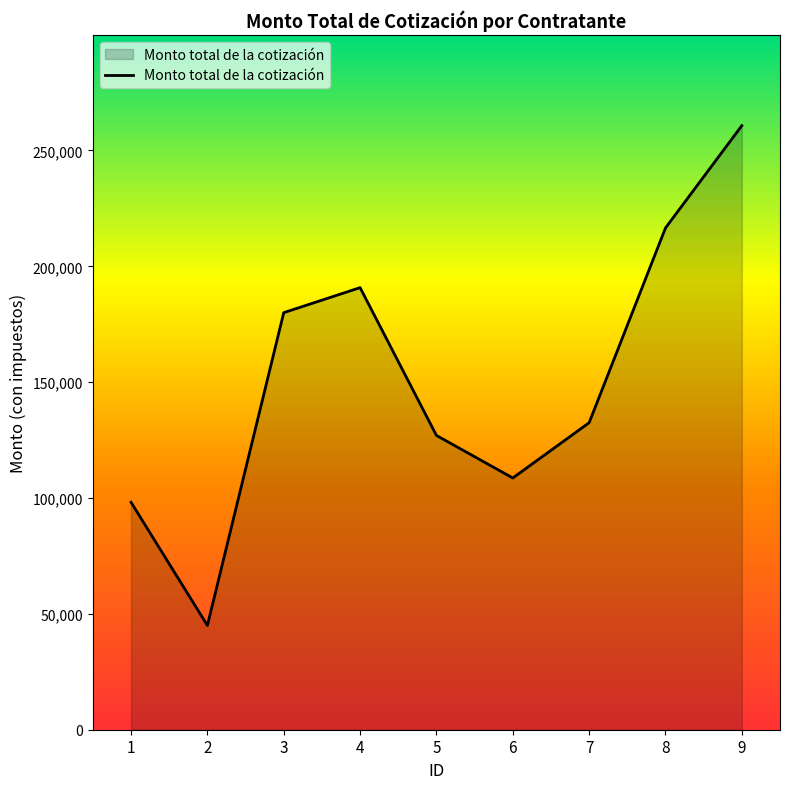

Reading right to left, list all the values displayed in this chart.

260720.8	216551.8	132500.0	108650.0	127000.0	190800.0	180000.0	45000.0	98160.0